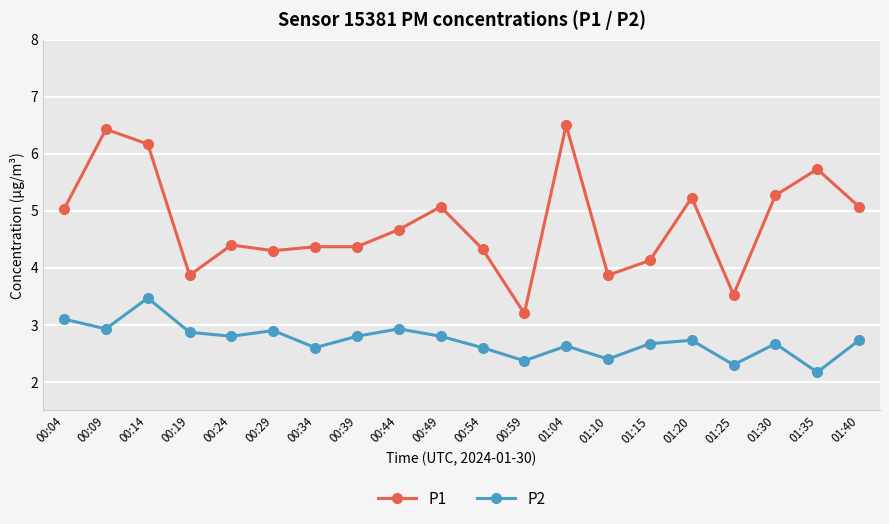

Count the number of data series in this chart.

2